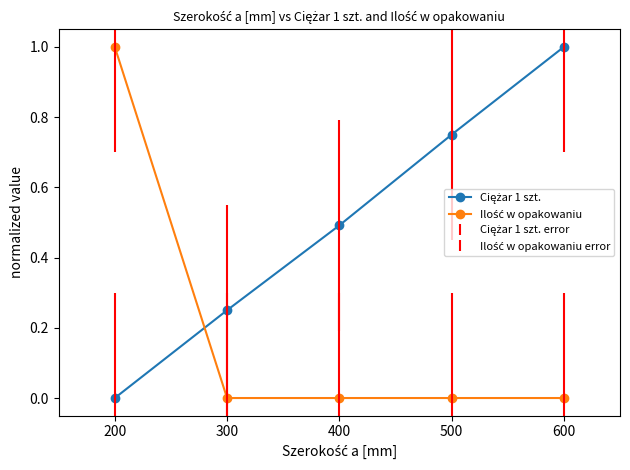

What is the greatest value displayed?

1.0